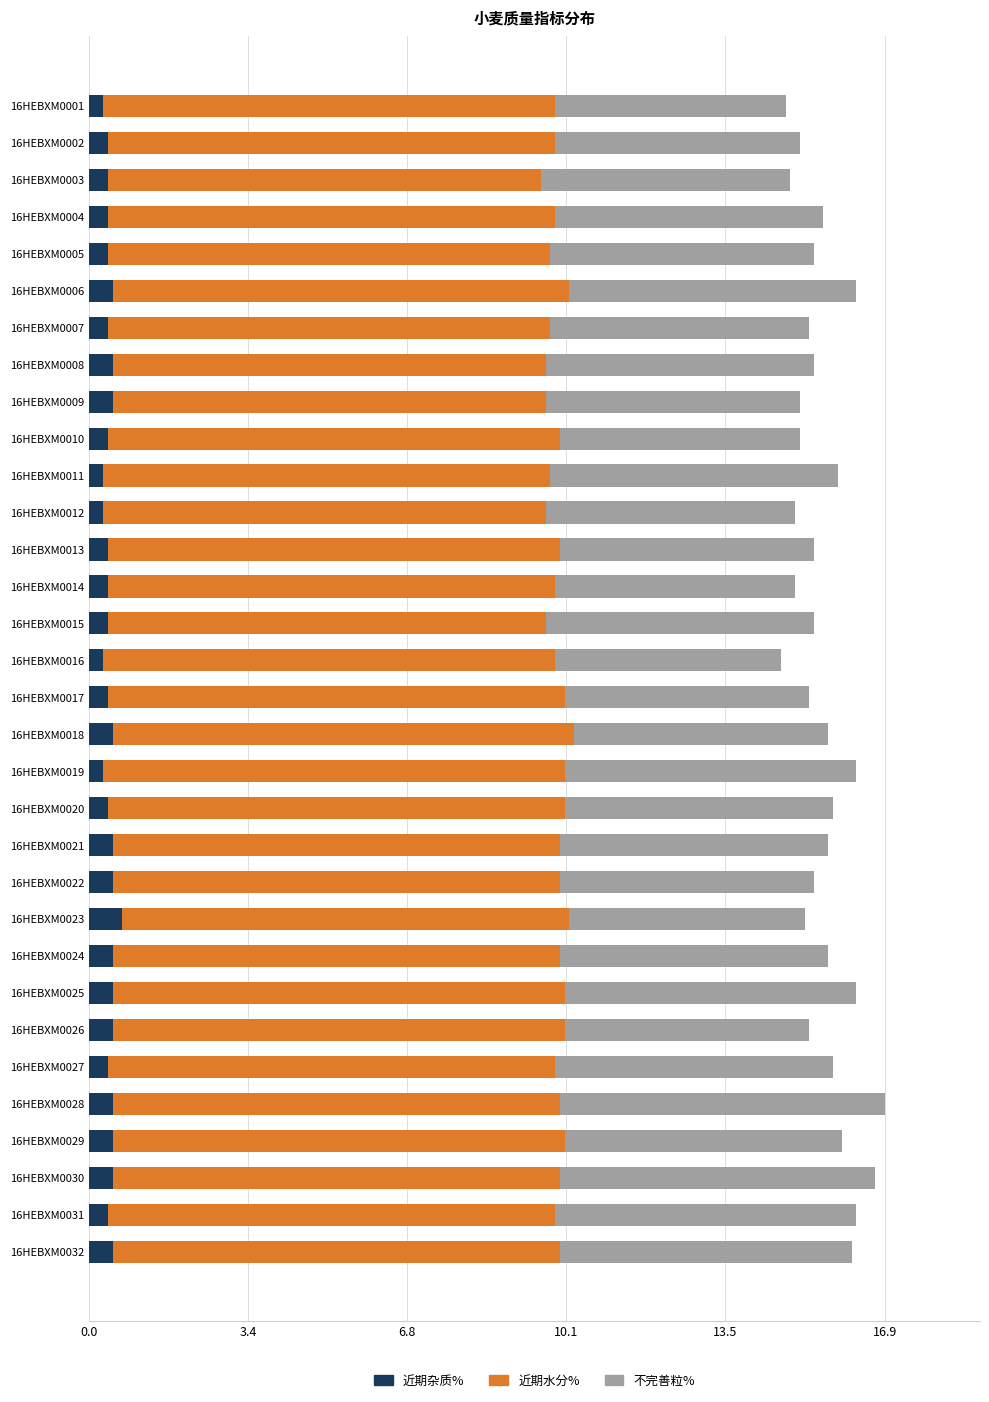

What is the total value across all series at 16HEBXM0027?

15.8